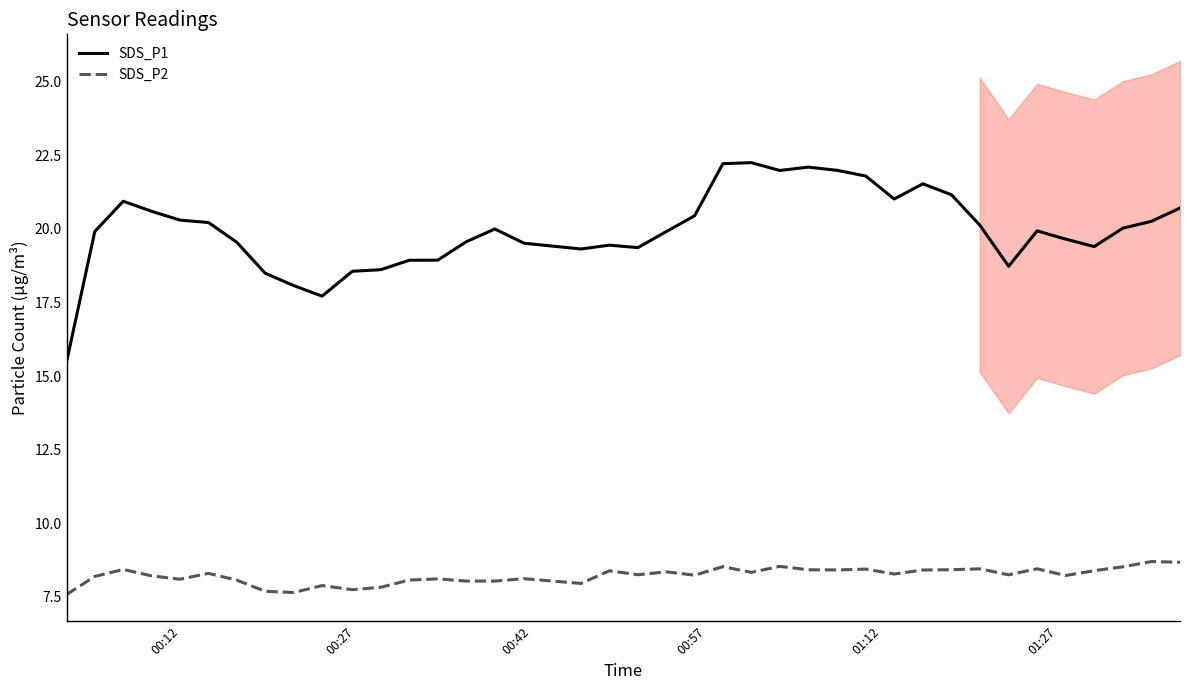

Which series has the largest range (max minus min)?

SDS_P1